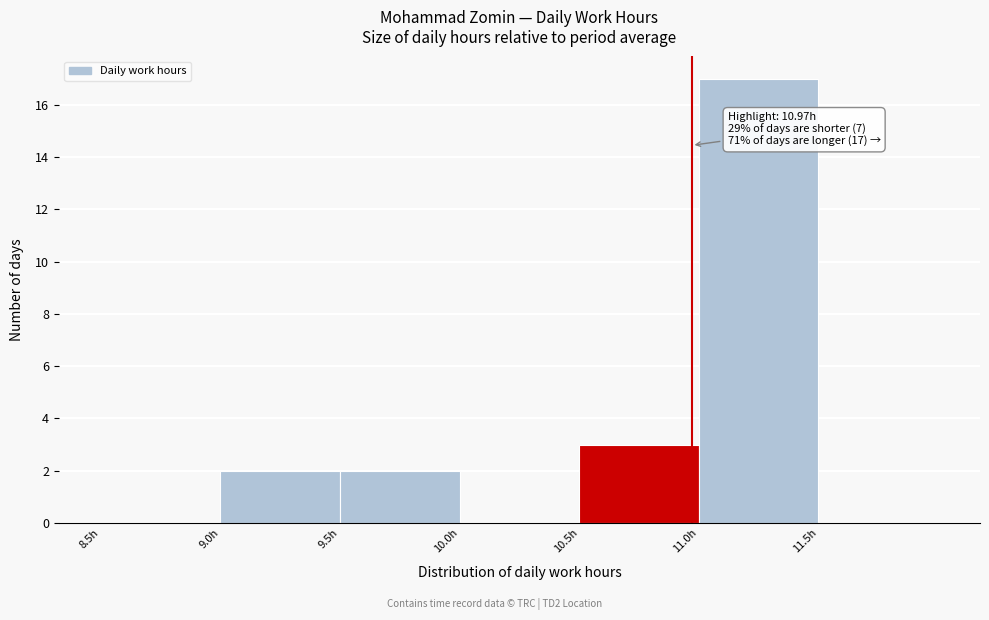

Which range on the x-axis has the tallest bar?

11.0 to 11.5